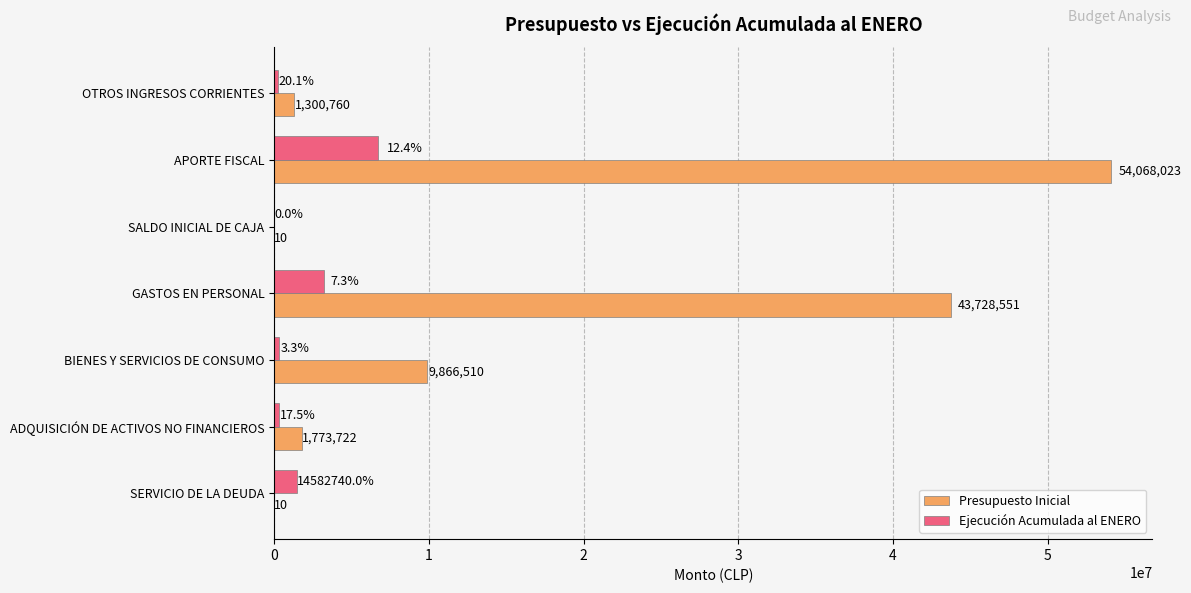

At which category is the sum across all series the highest?

APORTE FISCAL